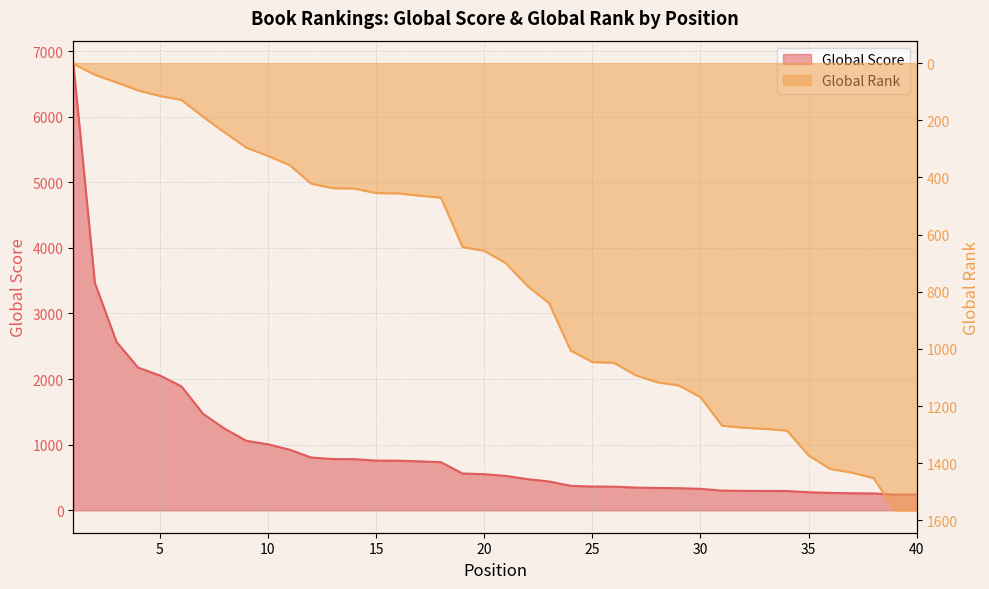

Where does the Global Rank series first go above 700?

22